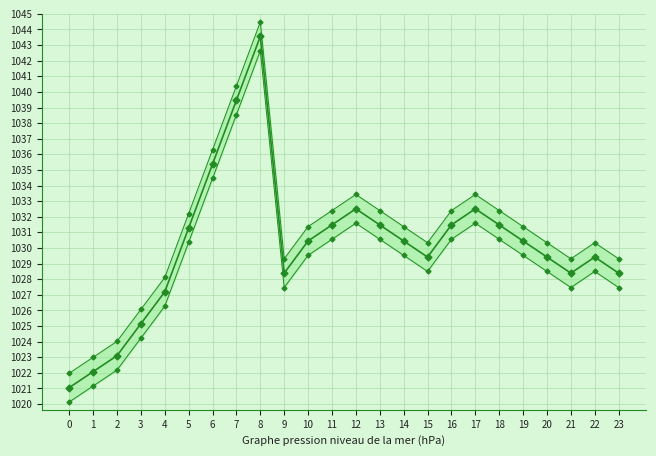

What is the minimum value shown in the chart?

1020.1